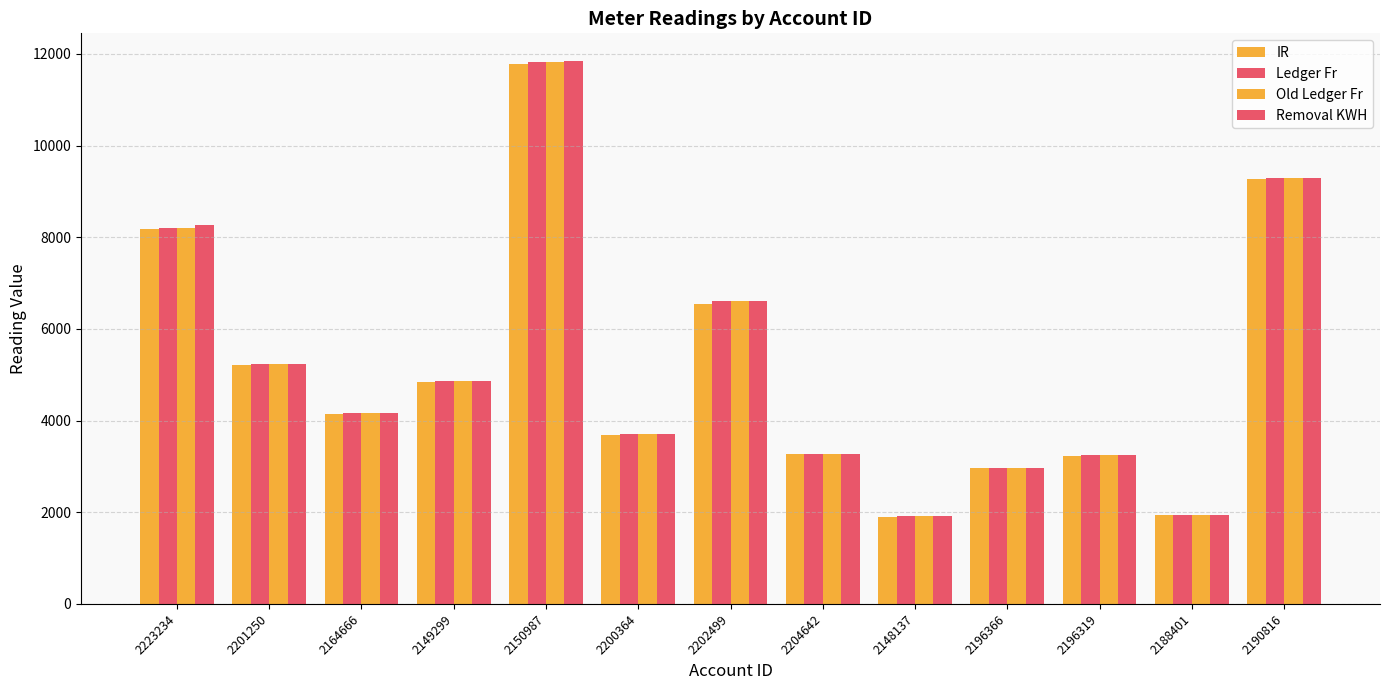

How many series are shown in this chart?

4